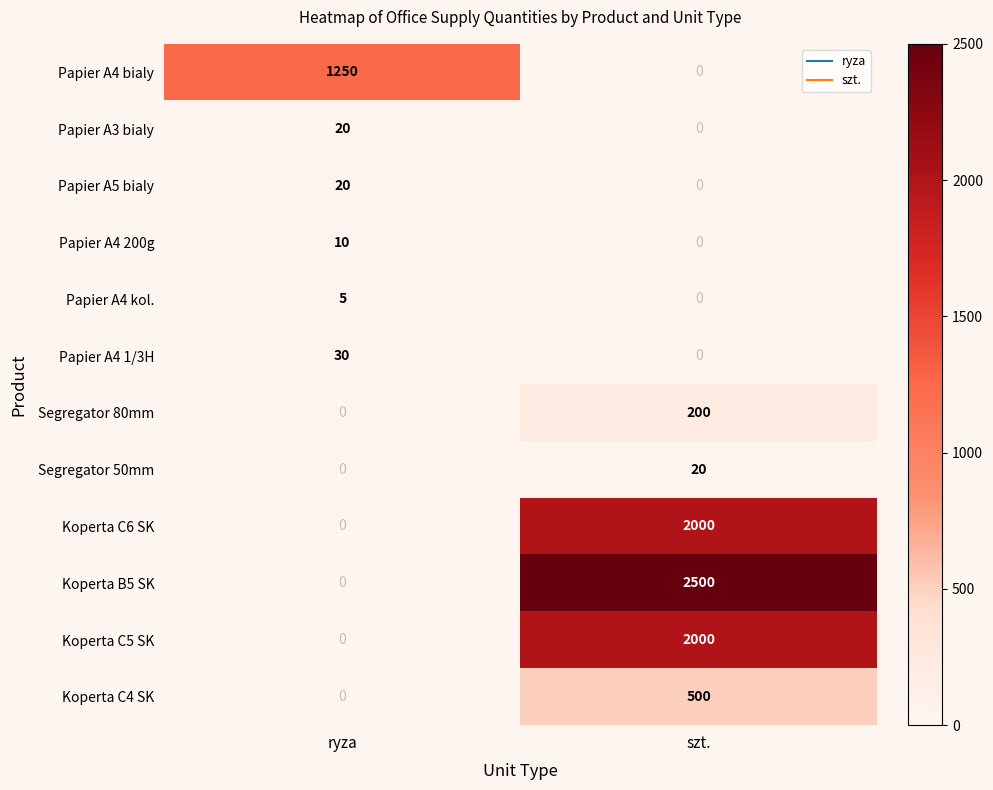

List the labels in order of Papier A4 1/3H value, largest first.

ryza, szt.